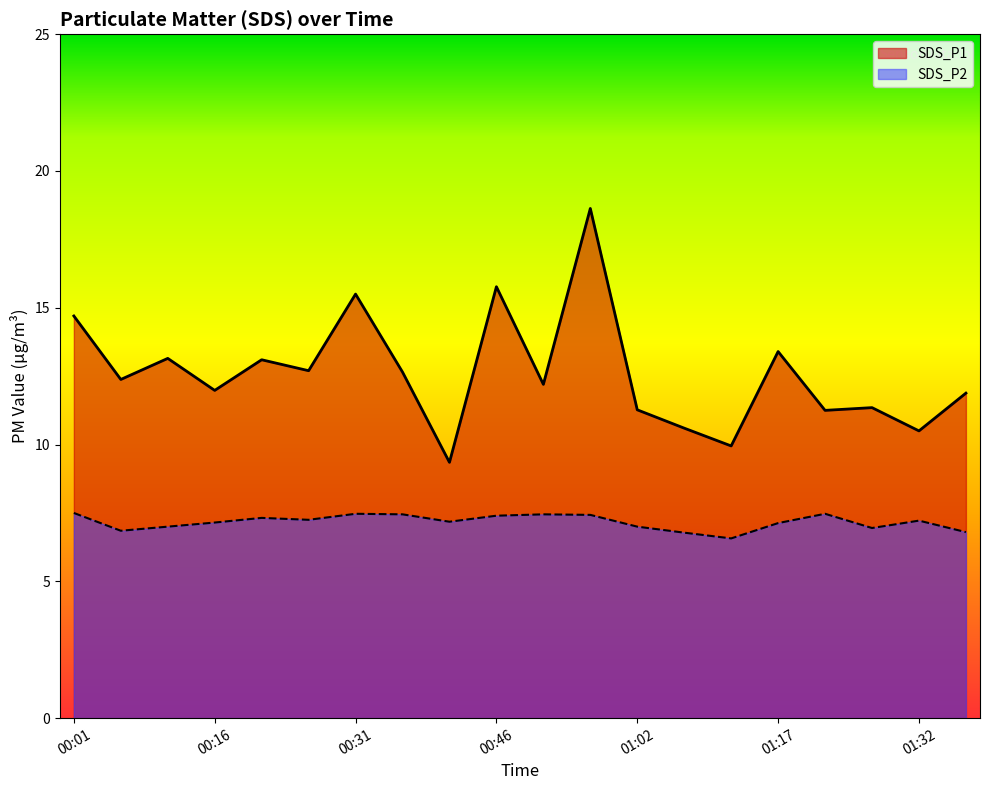

The SDS_P2 series shows 2.1 at 00:26. True or false?

False